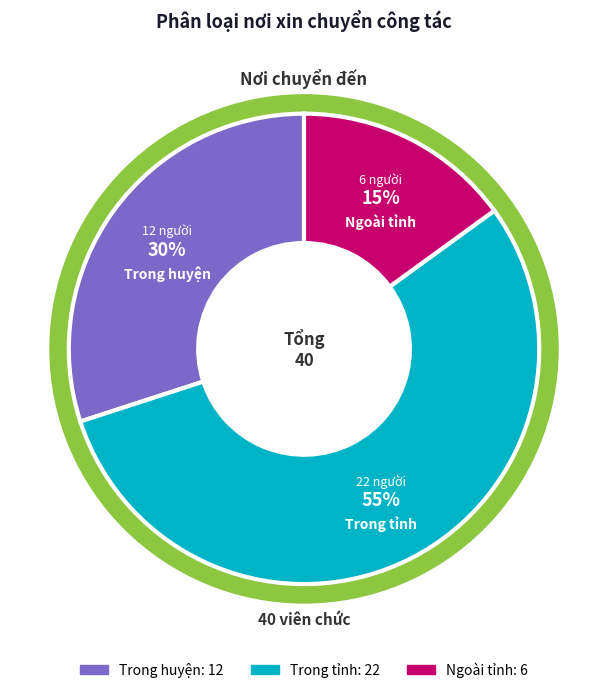

To the nearest percent, what is the combined percentage of Trong tỉnh and Trong huyện?

85%